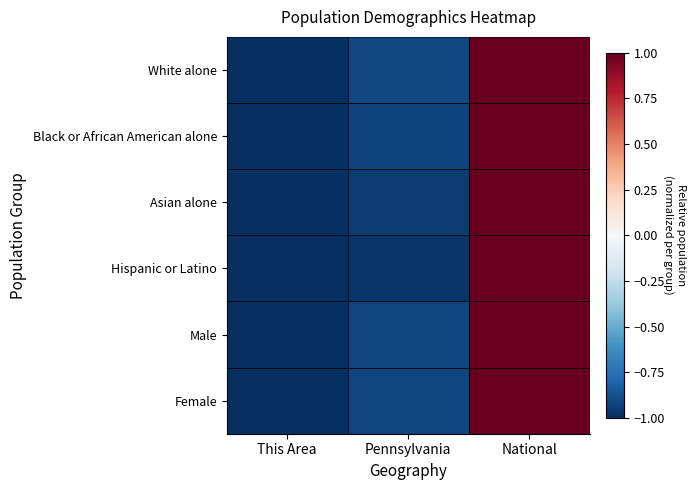

At National, list the series in order from largest to smallest.

White alone, Black or African American alone, Asian alone, Hispanic or Latino, Male, Female